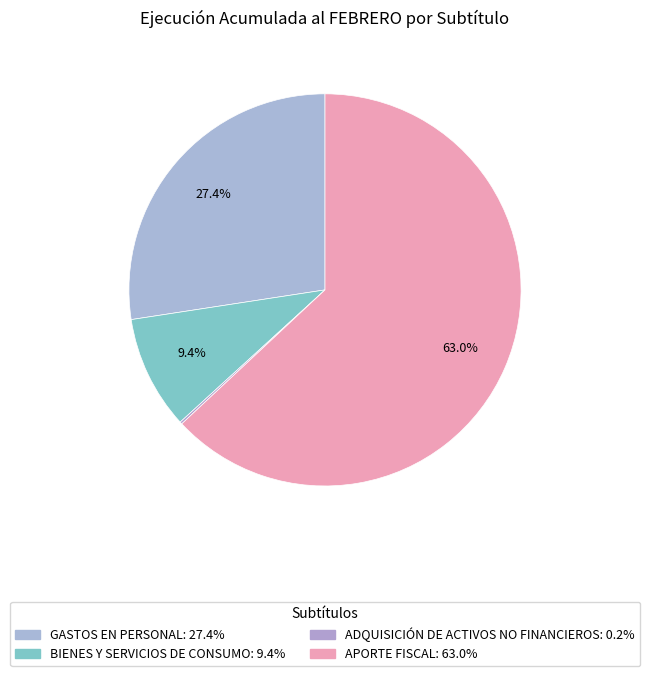

Is it true that ADQUISICIÓN DE ACTIVOS NO FINANCIEROS is 1% of the pie?

False